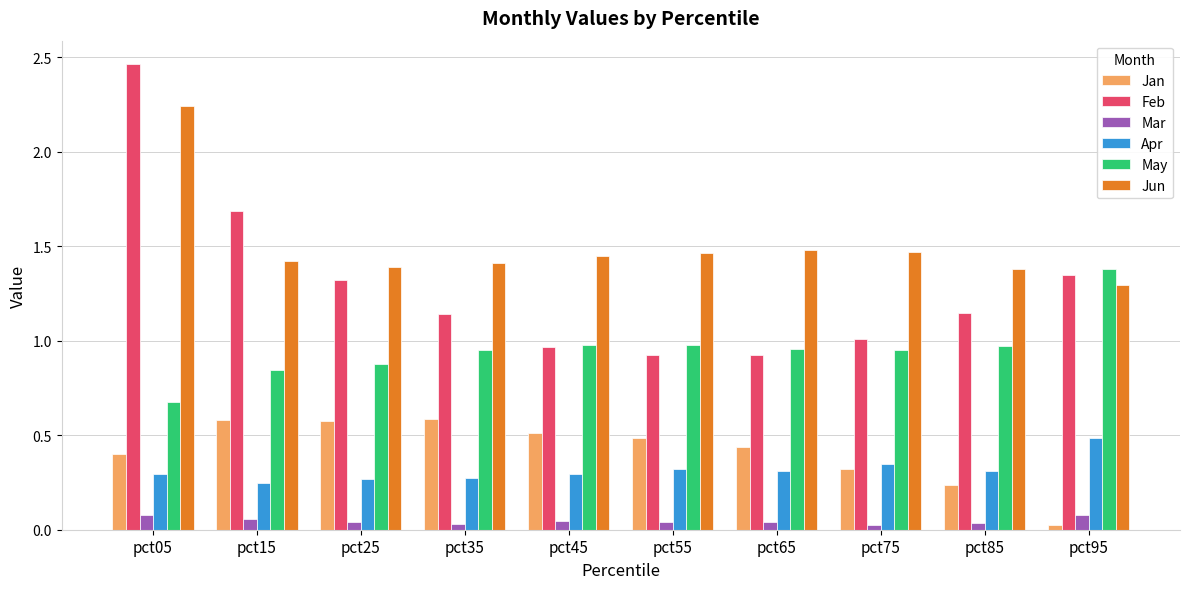

The Jun series shows 0.7 at pct65. True or false?

False